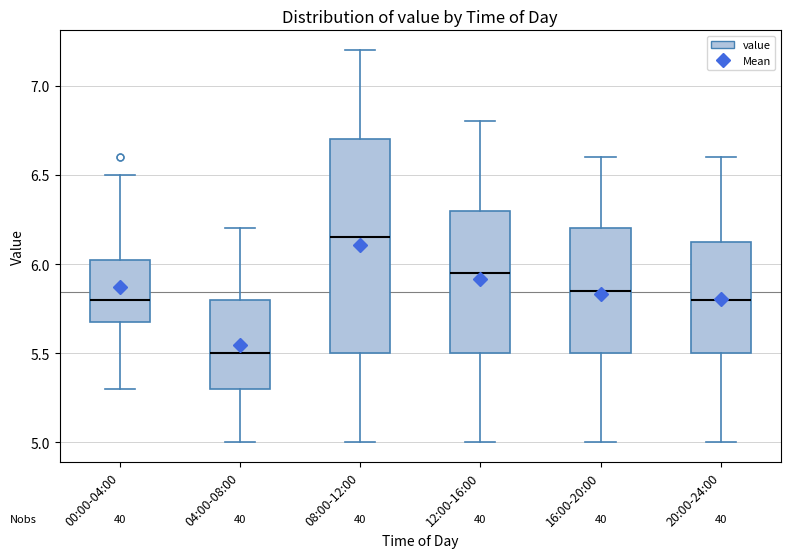

Reading left to right, transcribe this box plot: for each box, give where its median line is, the range the box spans, and where its two whiskers end, as read against the y-axis. The values are not printed on the chart, so give them approximately, as read against the axis.

00:00-04:00: median 5.80, box 5.70 to 6.05, whiskers 5.30 to 6.50
04:00-08:00: median 5.50, box 5.30 to 5.80, whiskers 5.00 to 6.20
08:00-12:00: median 6.15, box 5.50 to 6.70, whiskers 5.00 to 7.20
12:00-16:00: median 5.95, box 5.50 to 6.30, whiskers 5.00 to 6.80
16:00-20:00: median 5.85, box 5.50 to 6.20, whiskers 5.00 to 6.60
20:00-24:00: median 5.80, box 5.50 to 6.15, whiskers 5.00 to 6.60